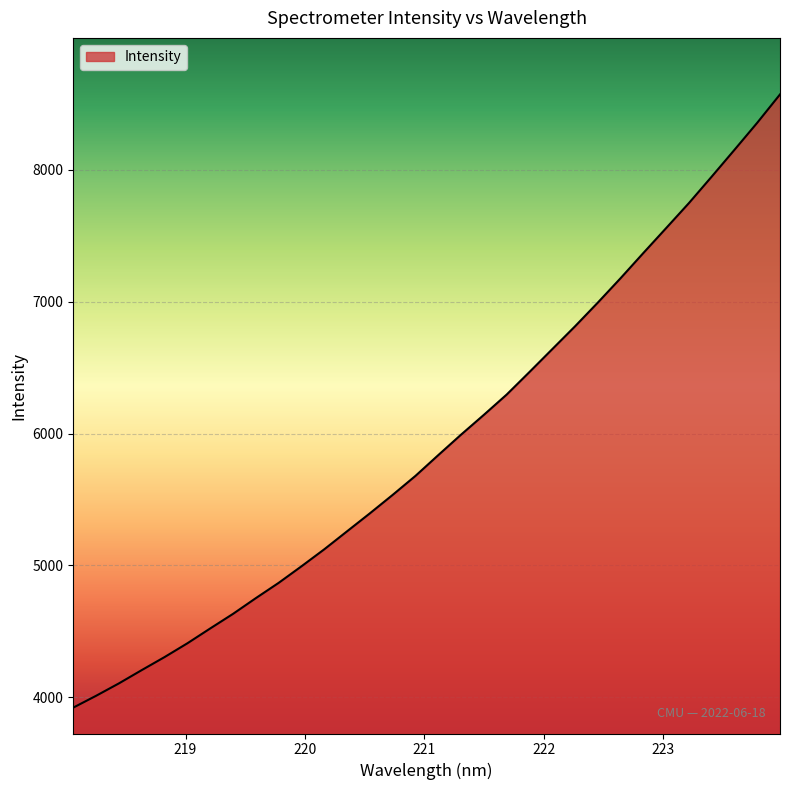

What is the maximum value shown in the chart?

8570.0